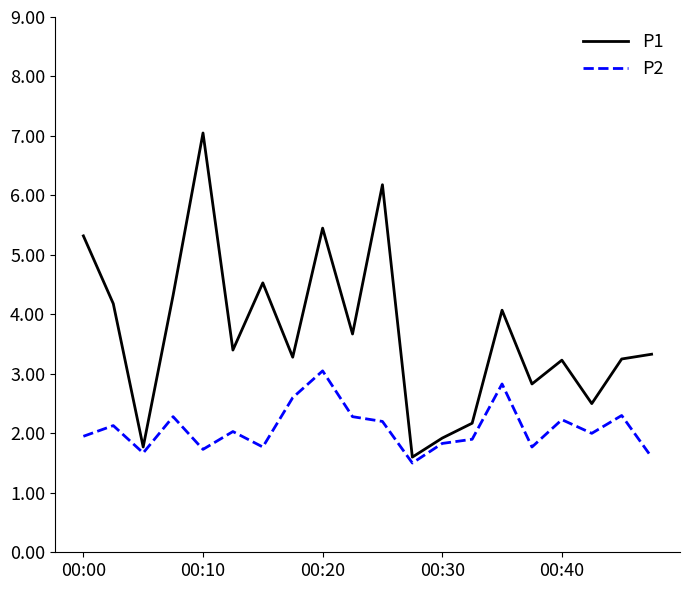

True or false: P2 and P1 intersect in this chart.

False